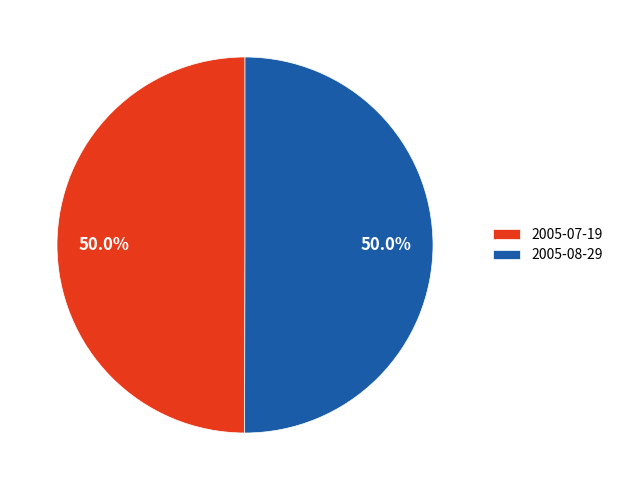

Do 2005-08-29 and 2005-07-19 together represent more than half of the pie?

Yes